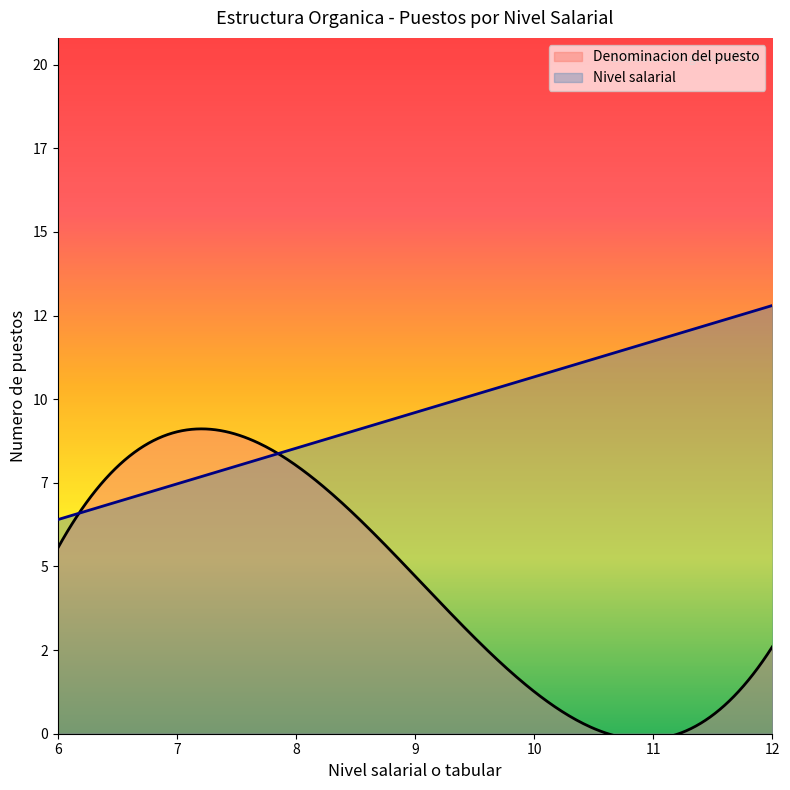

What are all the series names shown in the legend?

Denominacion del puesto, Nivel salarial